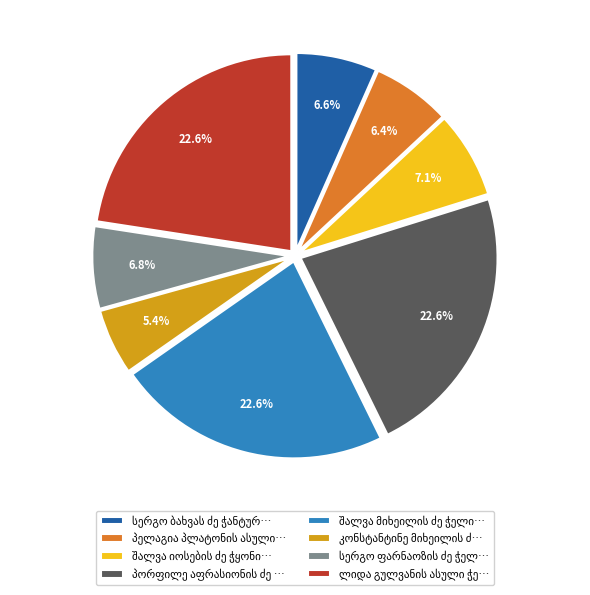

Does any single category account for the majority?

No